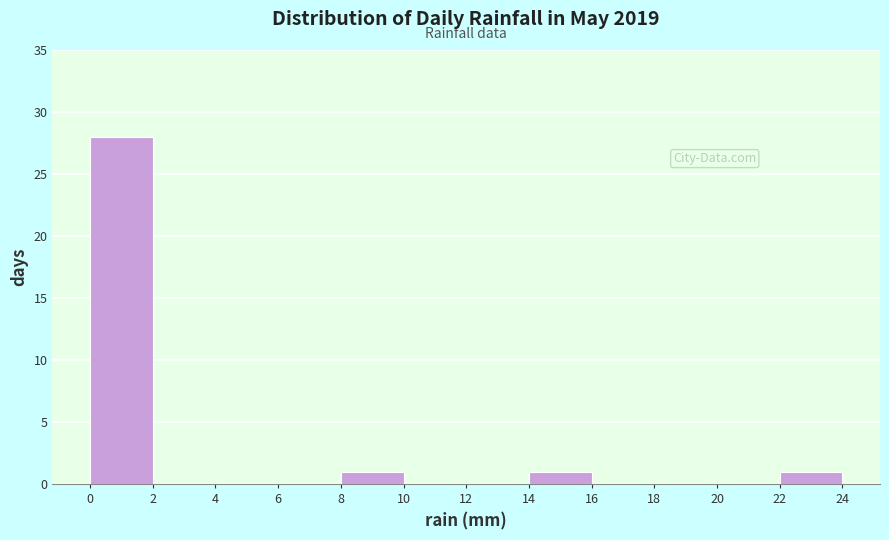

Reading left to right, list every bar in this chart as the range it spans on the x-axis followed by its height. The values are not printed on the chart, so give them approximately, as read against the axis.

0 to 2: 28
2 to 4: 0
4 to 6: 0
6 to 8: 0
8 to 10: 1
10 to 12: 0
12 to 14: 0
14 to 16: 1
16 to 18: 0
18 to 20: 0
20 to 22: 0
22 to 24: 1